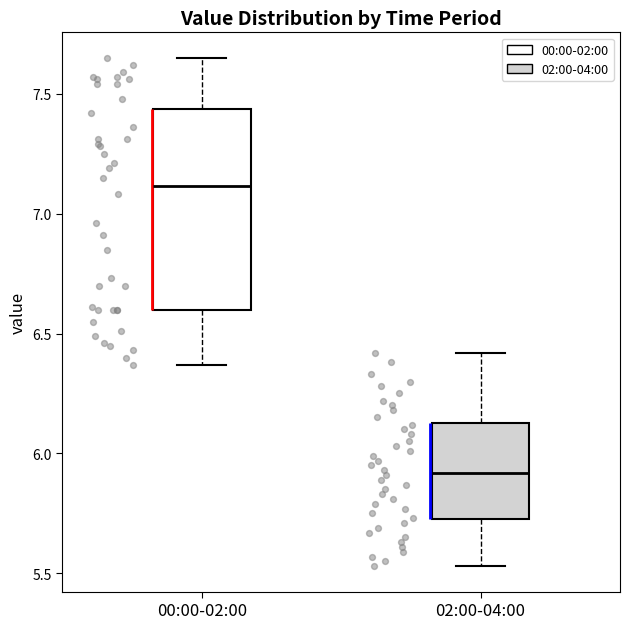

Which box's median line is the highest?

00:00-02:00